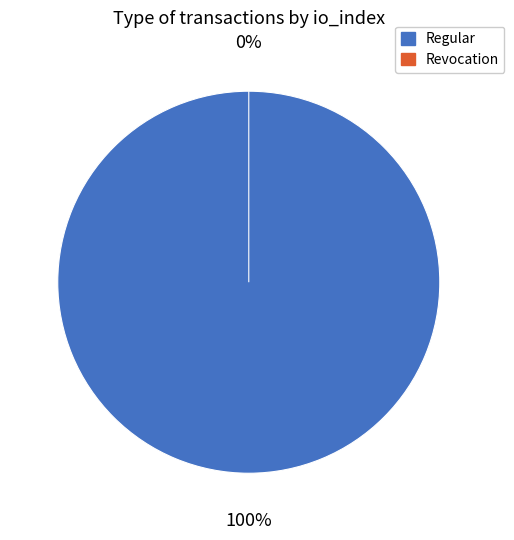

Is there a majority slice in this chart?

Yes